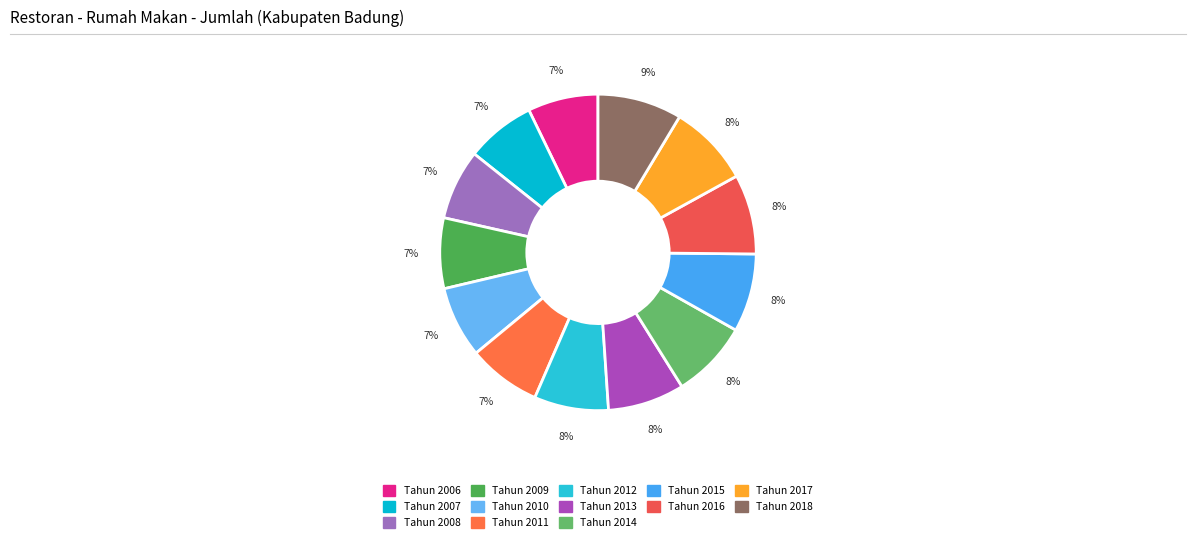

Is there a majority slice in this chart?

No